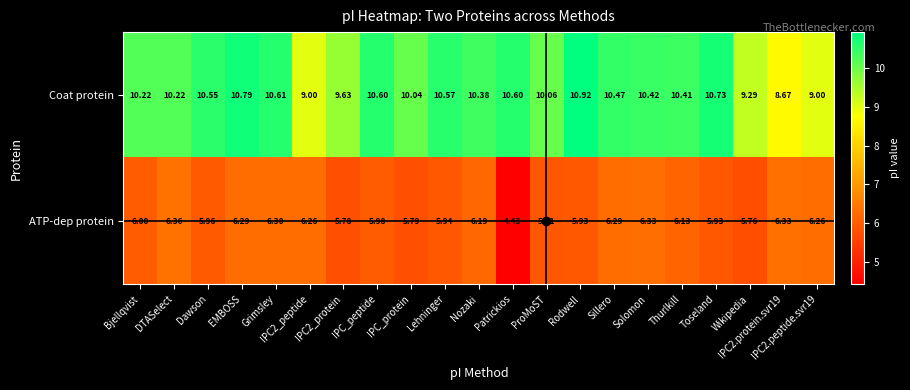

At which category is the sum across all series the highest?

EMBOSS